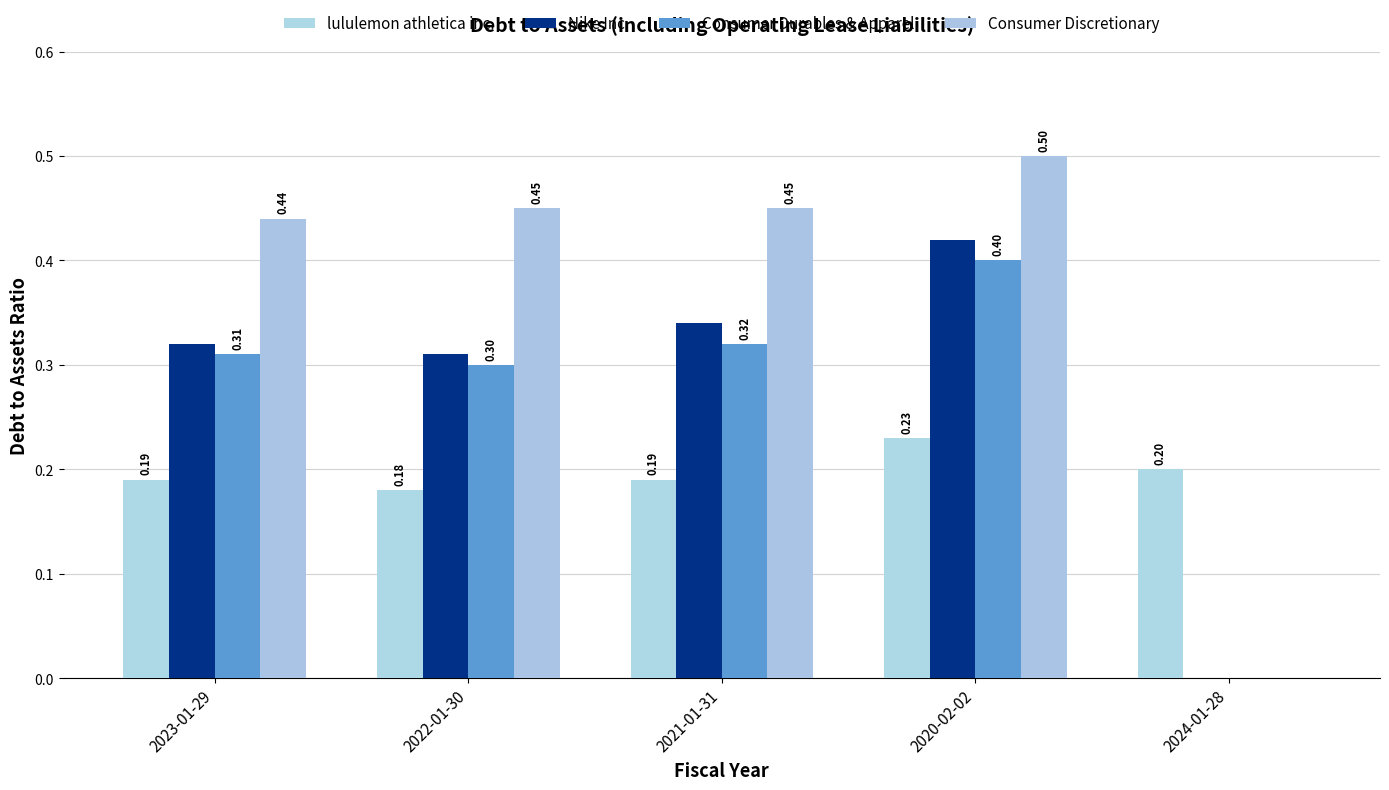

How many positive values does the Consumer Discretionary series have?

4